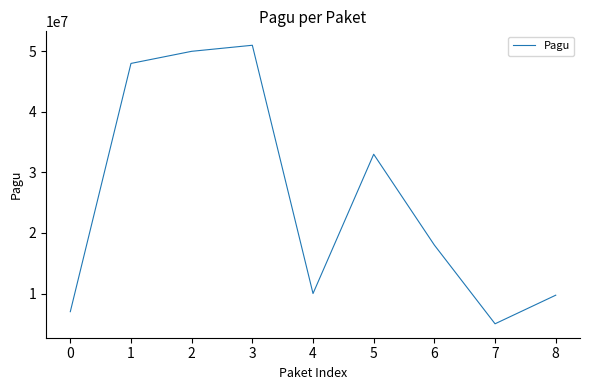

Approximately how many times larger is the value at 4 compared to 7?

2.0